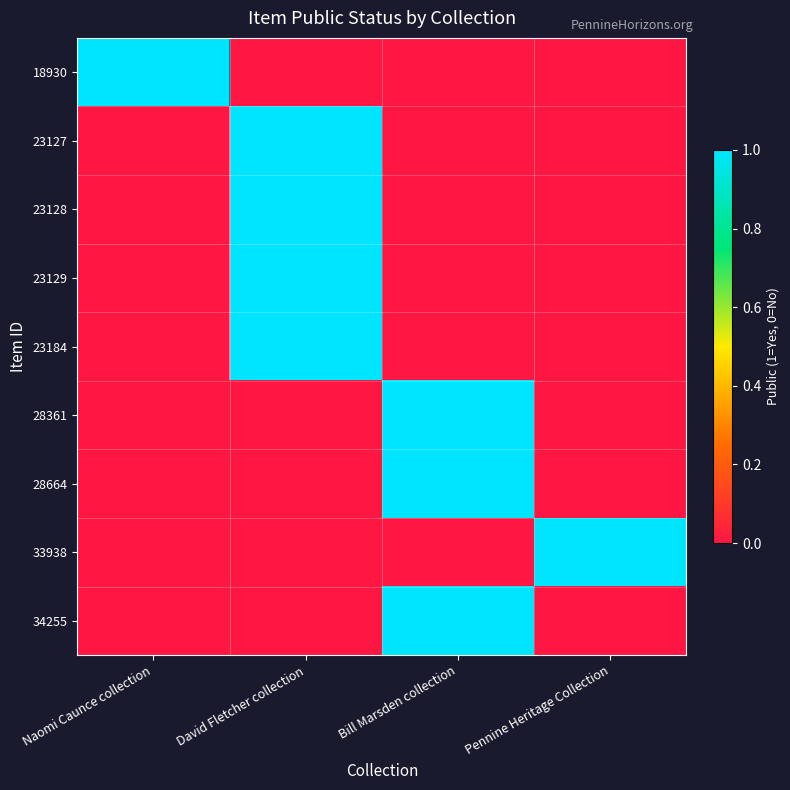

Count the number of categories in the chart.

4